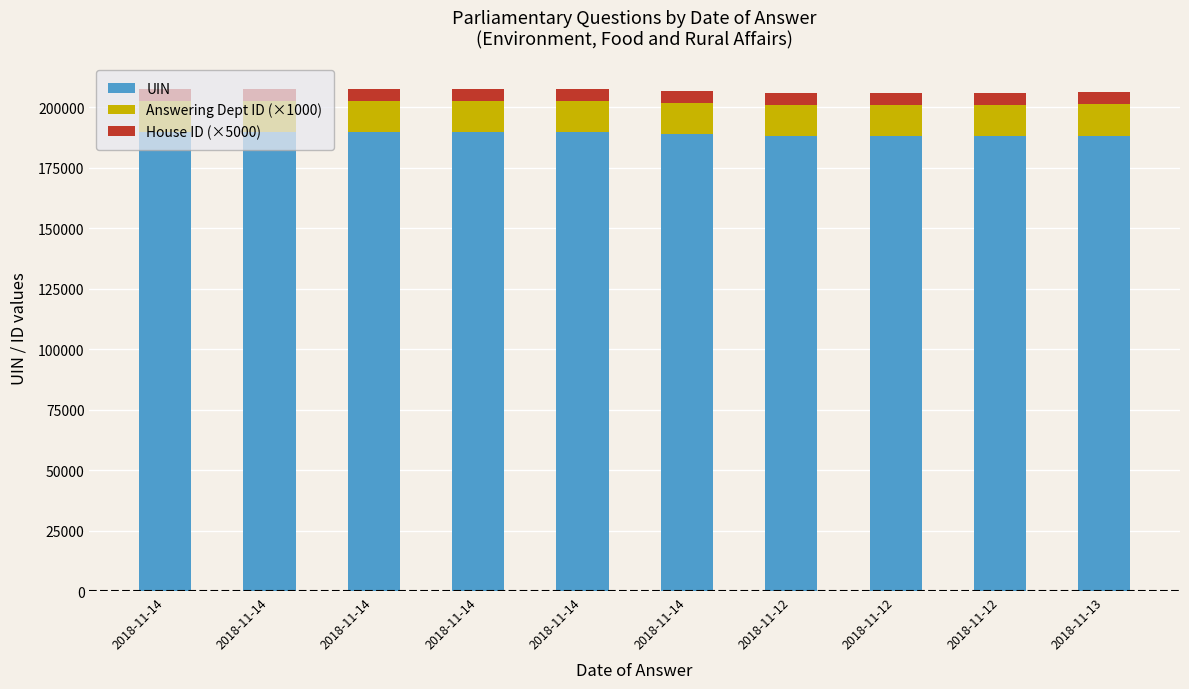

Are the bars horizontal?

No